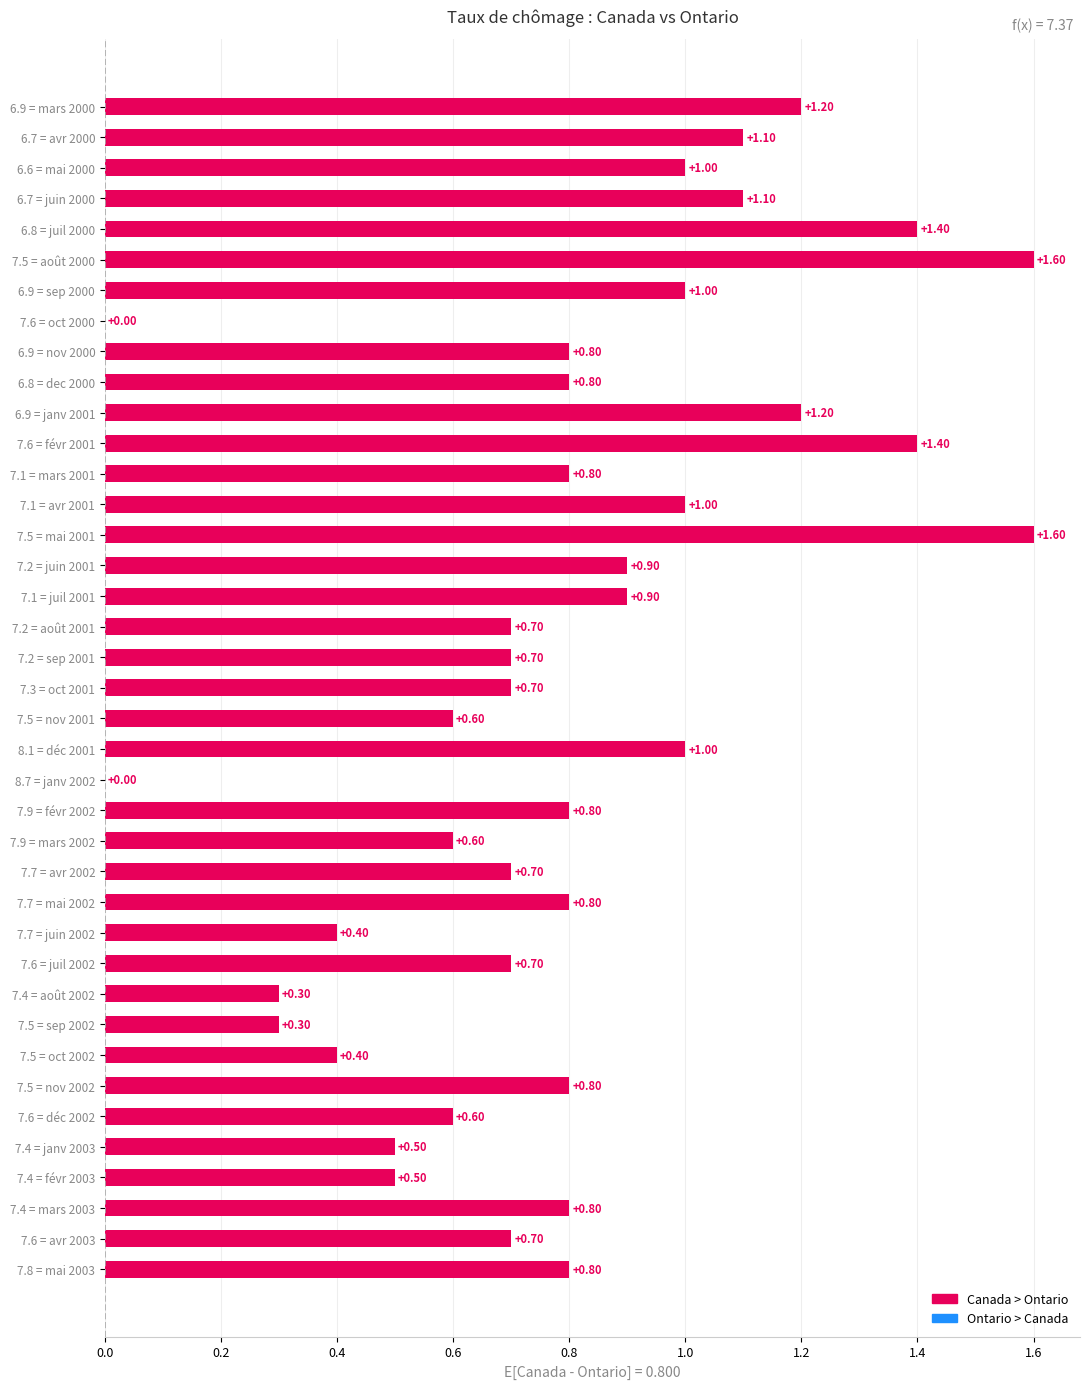

What is the change in value from 7.5 = mai 2001 to 7.2 = juin 2001?

-0.7